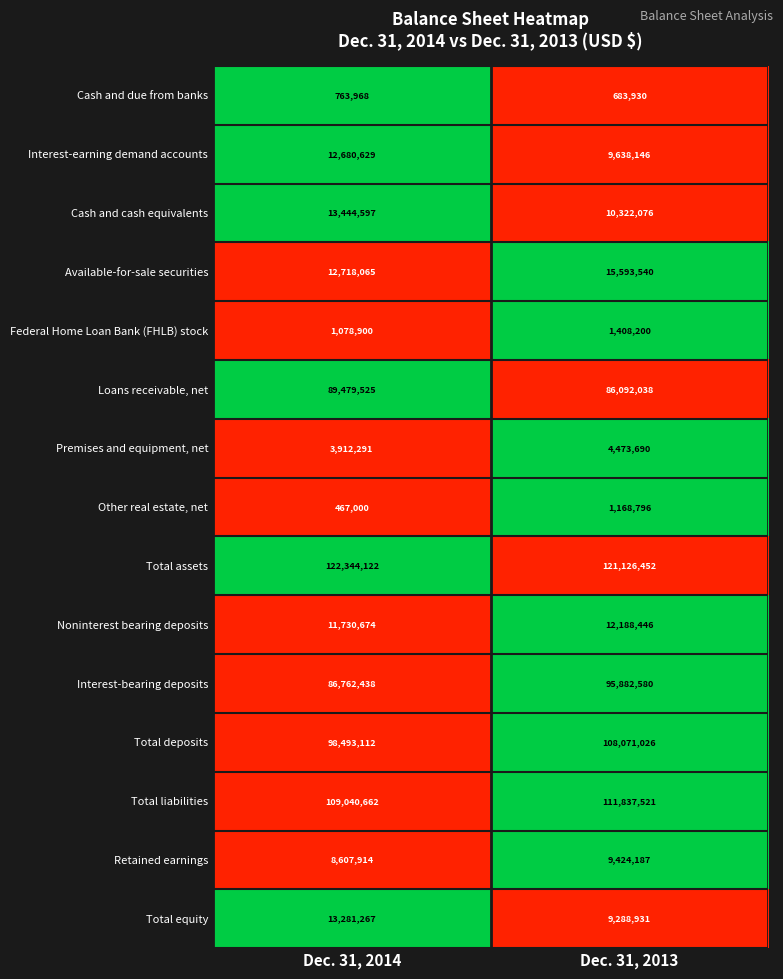

List the series in order of their peak value, lowest first.

Cash and due from banks, Other real estate, net, Federal Home Loan Bank (FHLB) stock, Premises and equipment, net, Retained earnings, Noninterest bearing deposits, Interest-earning demand accounts, Total equity, Cash and cash equivalents, Available-for-sale securities, Loans receivable, net, Interest-bearing deposits, Total deposits, Total liabilities, Total assets